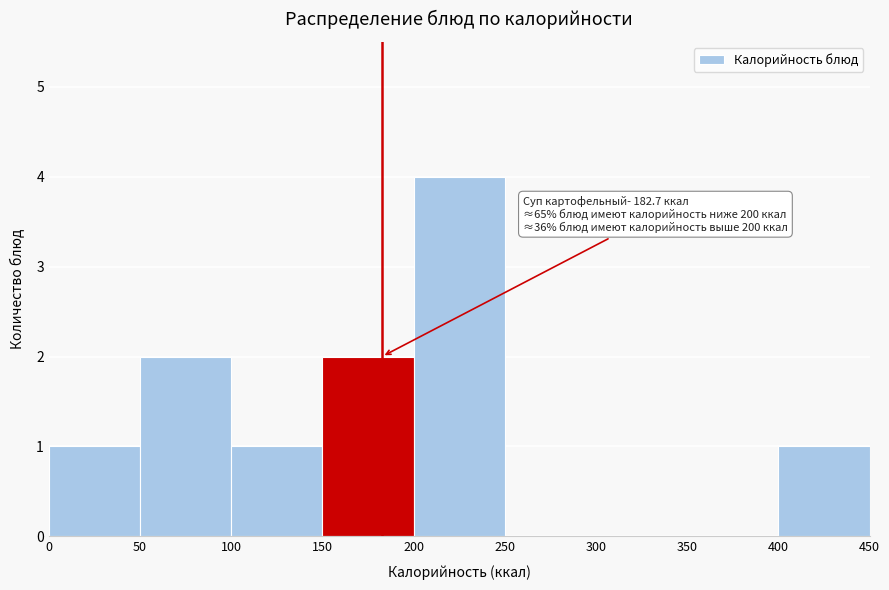

Over which range of the x-axis is the bar tallest?

200 to 250